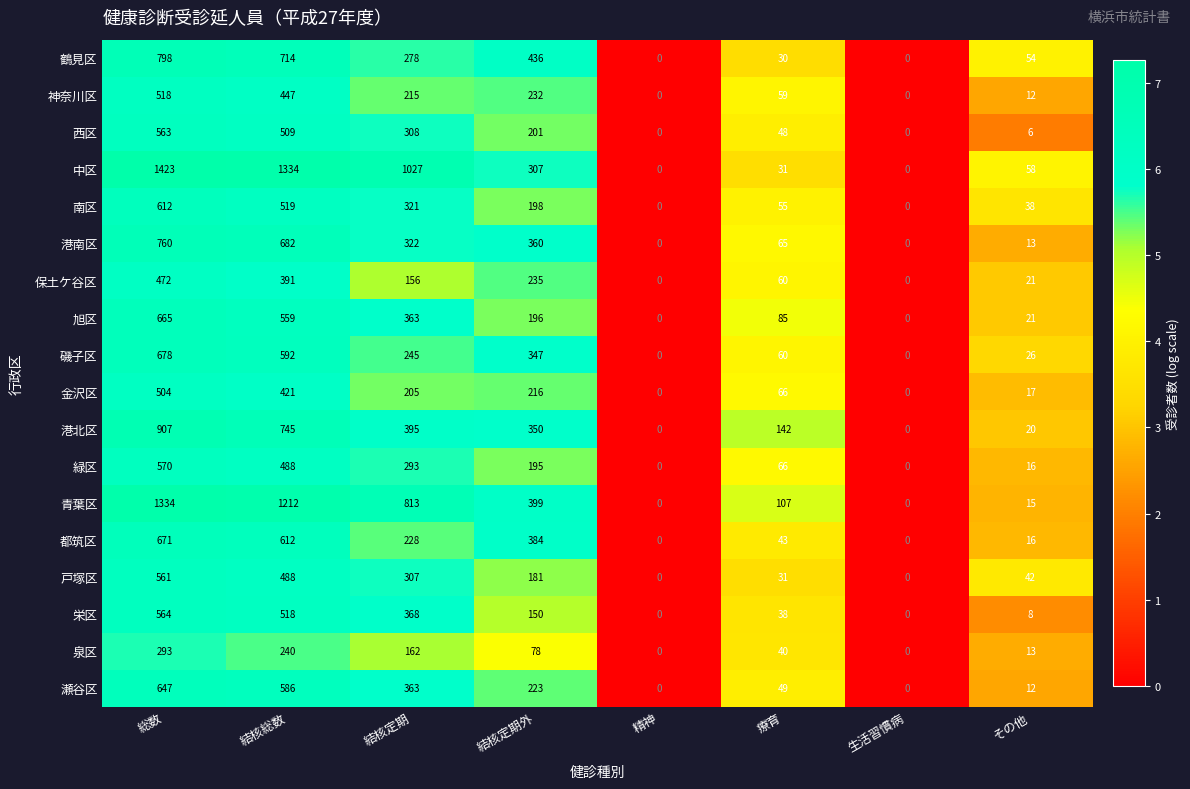

Which label corresponds to the largest value in the chart?

総数